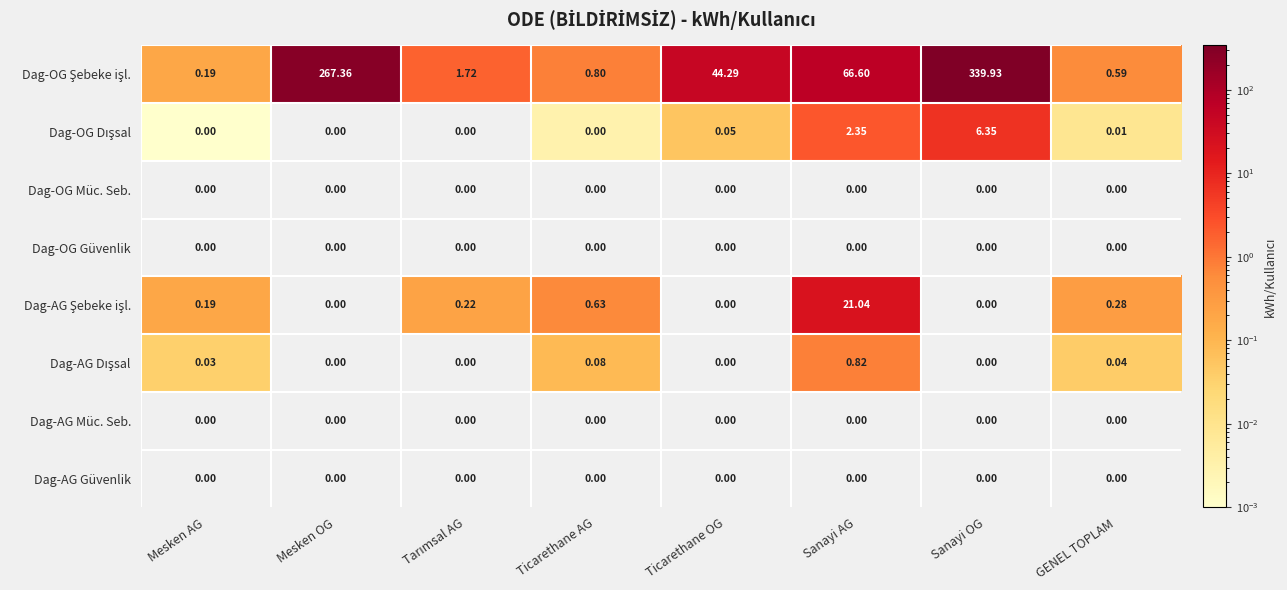

Which category has the highest value across all series?

Sanayi OG